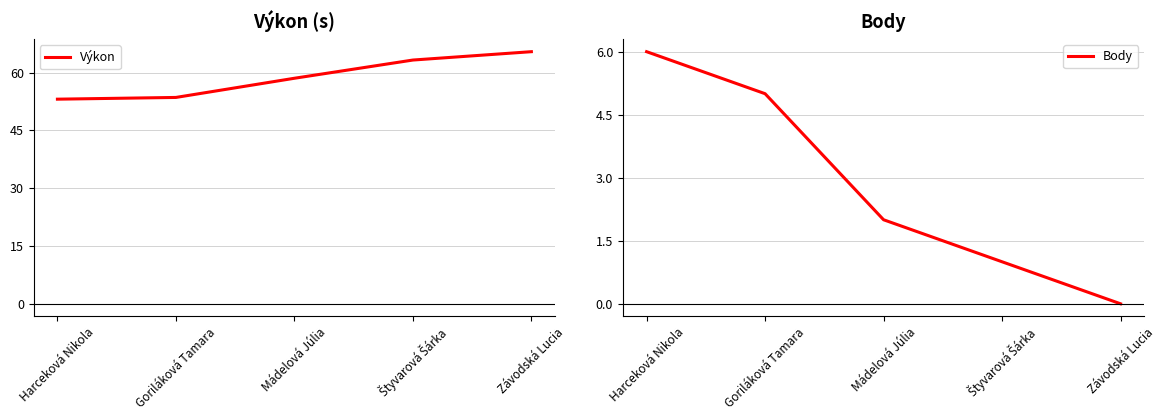

True or false: Body has a value of 1.0 at Štyvarová Šárka.

True